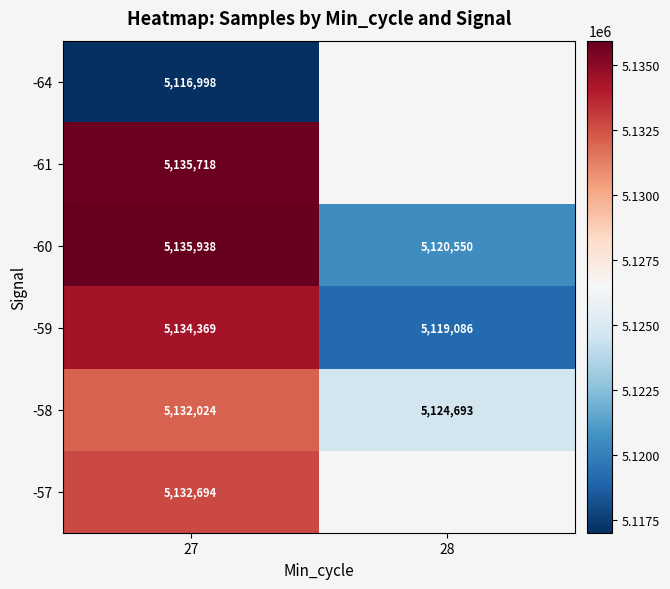

What is the sum of the -58 values at 27 and 28?

10256717